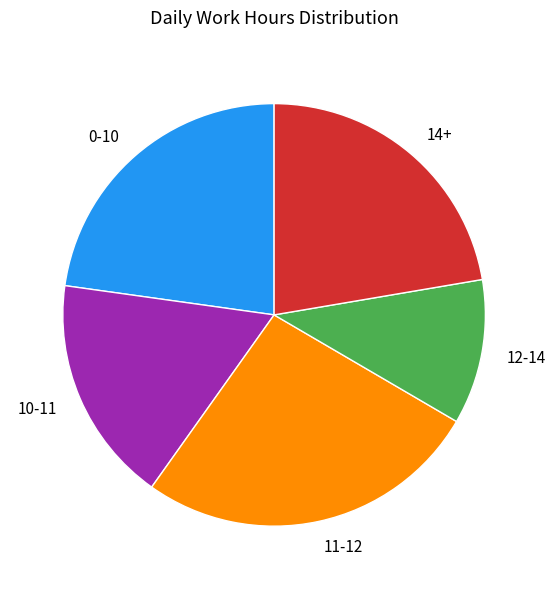

Between 11-12 and 0-10, which is larger?

11-12